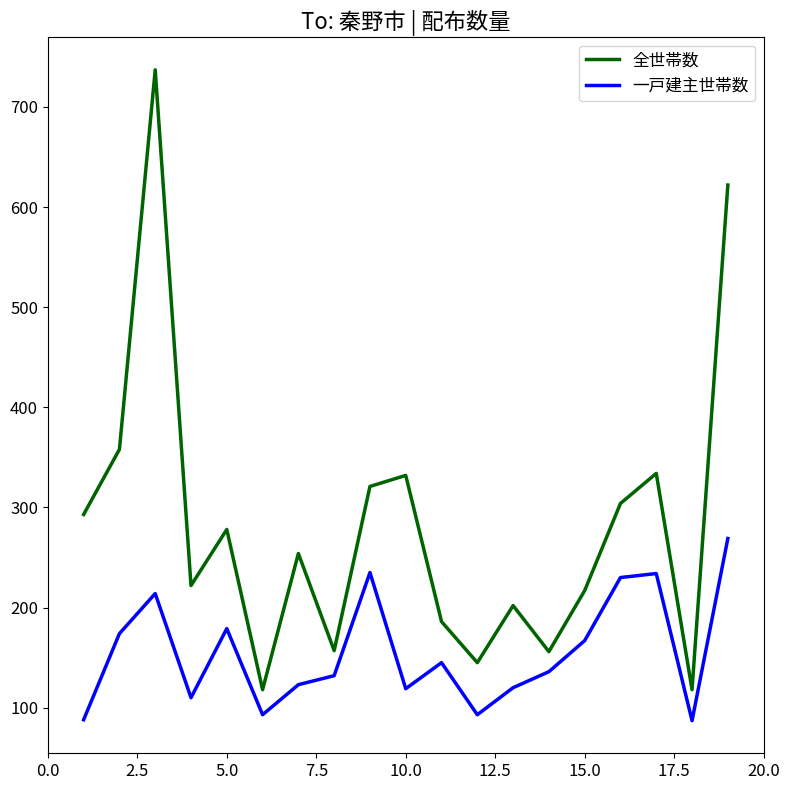

True or false: 全世帯数 and 一戸建主世帯数 cross at least once.

False